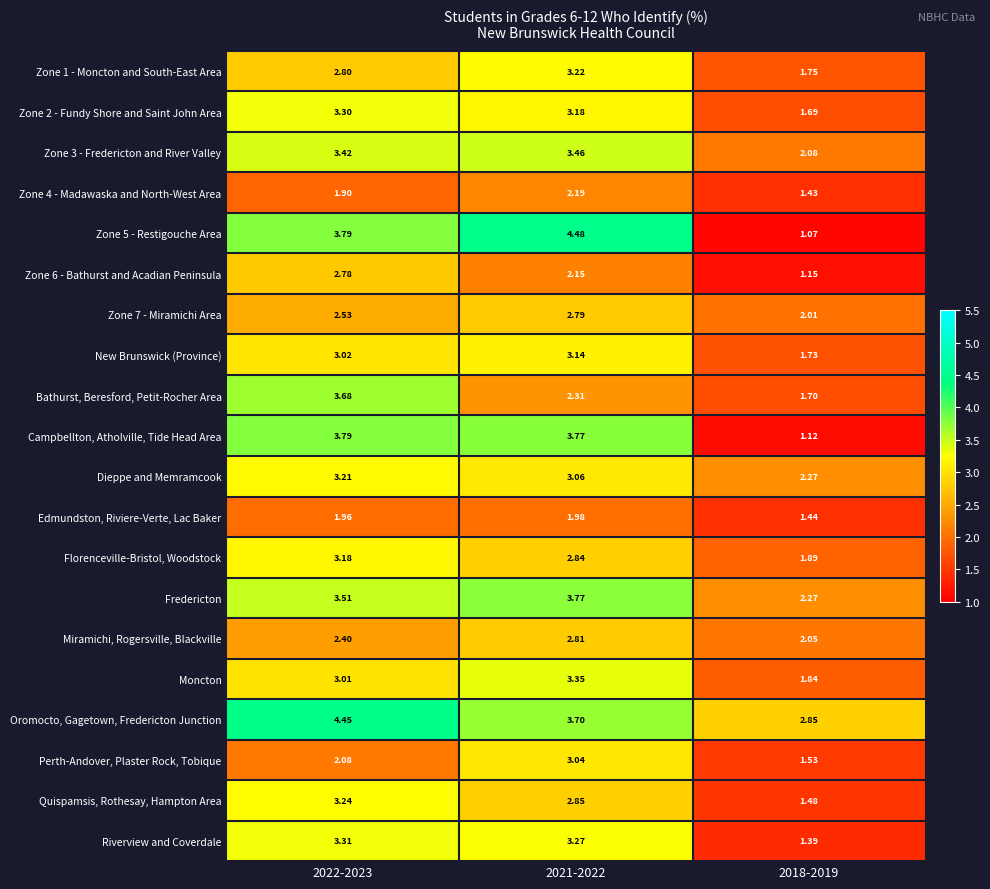

Which series changed the most between 2022-2023 and 2021-2022?

Bathurst, Beresford, Petit-Rocher Area